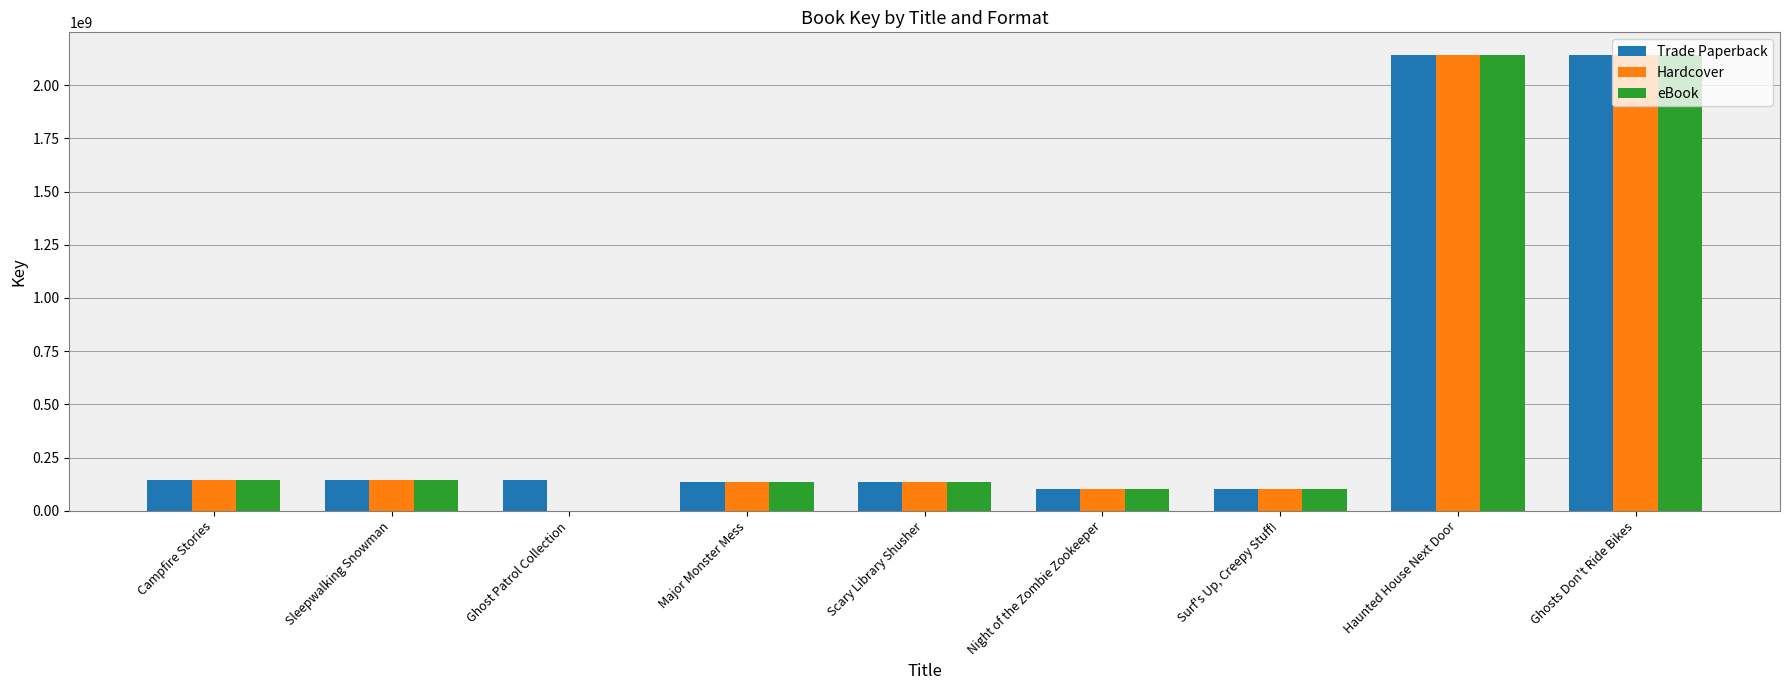

What is the sum of the Trade Paperback values at Night of the Zombie Zookeeper and Ghosts Don't Ride Bikes?

2241016126